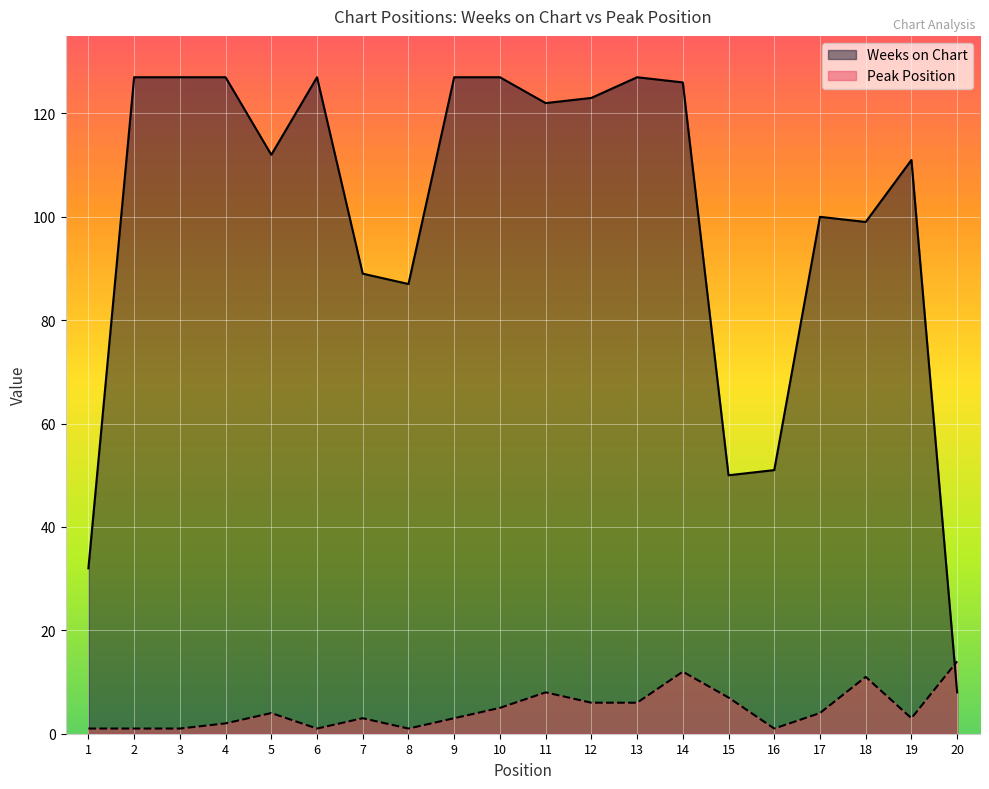

Which series has the largest total across all categories?

Weeks on Chart